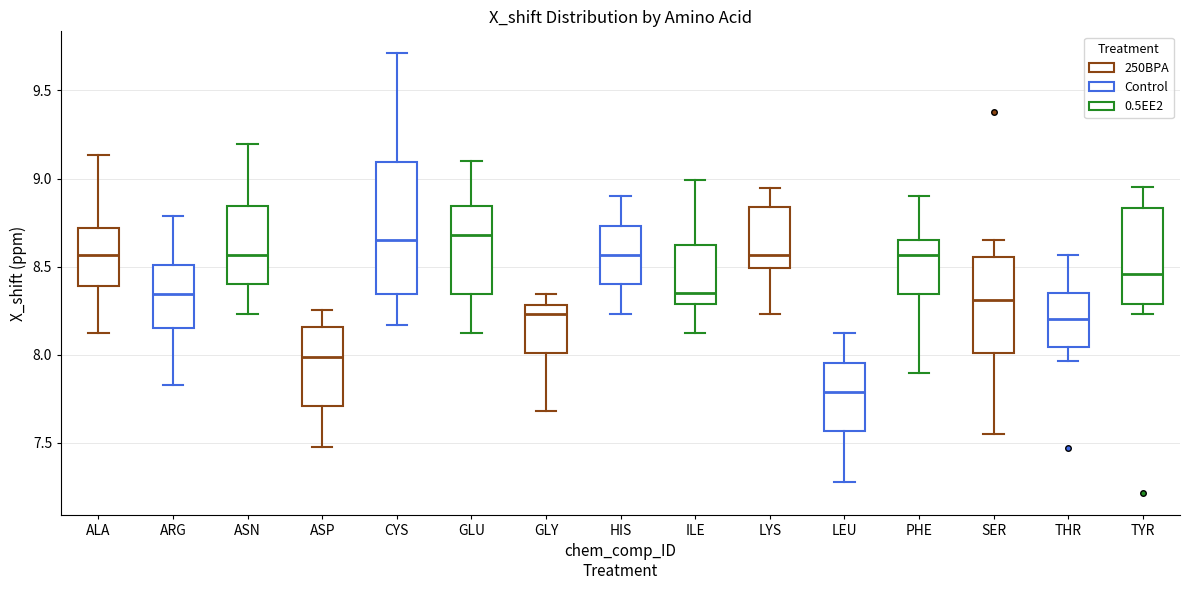

Reading left to right, read every box against the y-axis: the position of its median line, the range the box covers, and the ends of its whiskers. The values are not printed on the chart, so give them approximately, as read against the axis.

ALA: median 8.55, box 8.40 to 8.70, whiskers 8.10 to 9.15
ARG: median 8.35, box 8.15 to 8.50, whiskers 7.85 to 8.80
ASN: median 8.55, box 8.40 to 8.85, whiskers 8.25 to 9.20
ASP: median 8.00, box 7.70 to 8.15, whiskers 7.50 to 8.25
CYS: median 8.65, box 8.35 to 9.10, whiskers 8.15 to 9.70
GLU: median 8.70, box 8.35 to 8.85, whiskers 8.10 to 9.10
GLY: median 8.25, box 8.00 to 8.30, whiskers 7.70 to 8.35
HIS: median 8.55, box 8.40 to 8.75, whiskers 8.25 to 8.90
ILE: median 8.35, box 8.30 to 8.60, whiskers 8.10 to 9.00
LYS: median 8.55, box 8.50 to 8.85, whiskers 8.25 to 8.95
LEU: median 7.80, box 7.55 to 7.95, whiskers 7.30 to 8.10
PHE: median 8.55, box 8.35 to 8.65, whiskers 7.90 to 8.90
SER: median 8.30, box 8.00 to 8.55, whiskers 7.55 to 8.65
THR: median 8.20, box 8.05 to 8.35, whiskers 7.95 to 8.55
TYR: median 8.45, box 8.30 to 8.85, whiskers 8.25 to 8.95